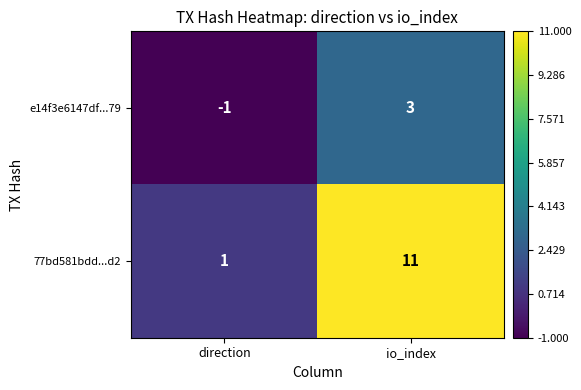

Reading right to left, extract all data points from this chart.

e14f3e6147df...79: io_index=3	direction=-1
77bd581bdd...d2: io_index=11	direction=1